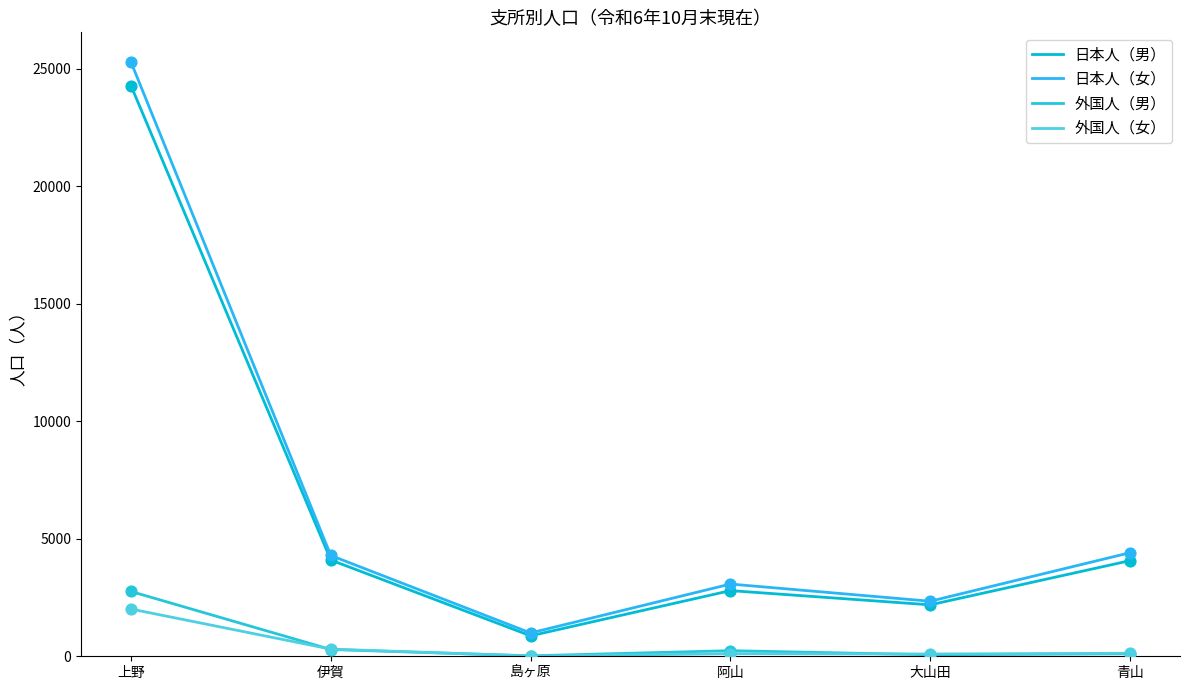

Does the chart have visible grid lines?

No